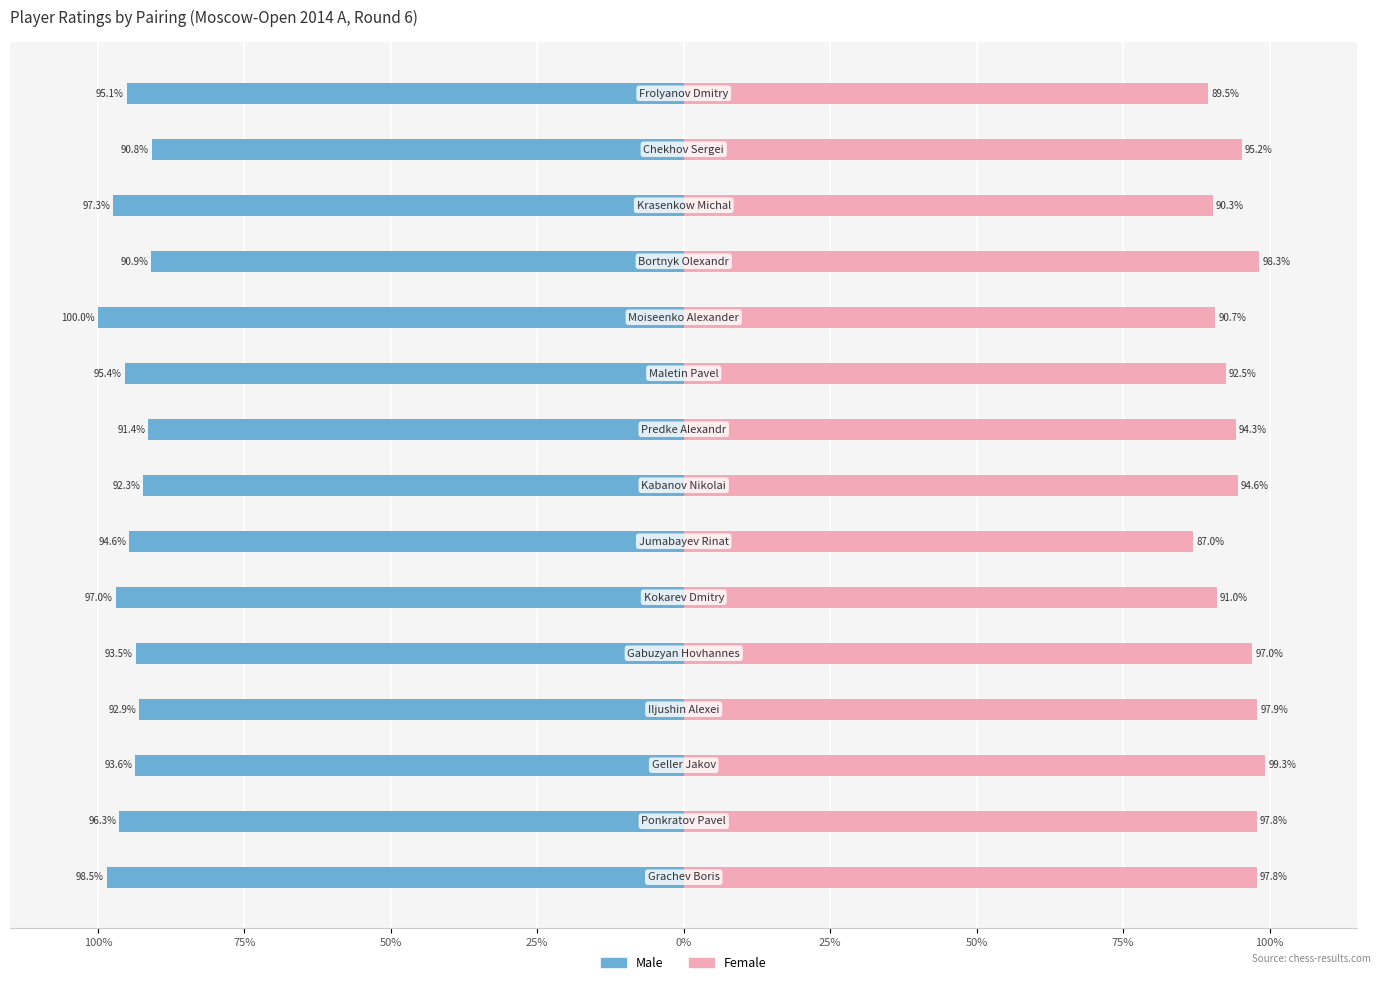

How many bars are there in each group?

2